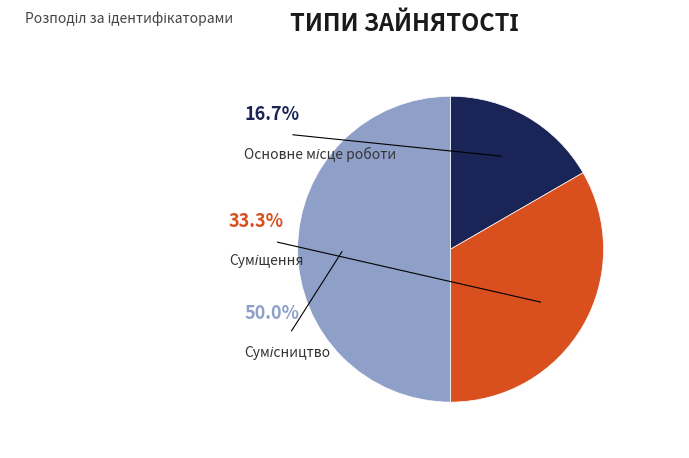

To the nearest percent, what percentage of the pie is Сумісництво?

50%